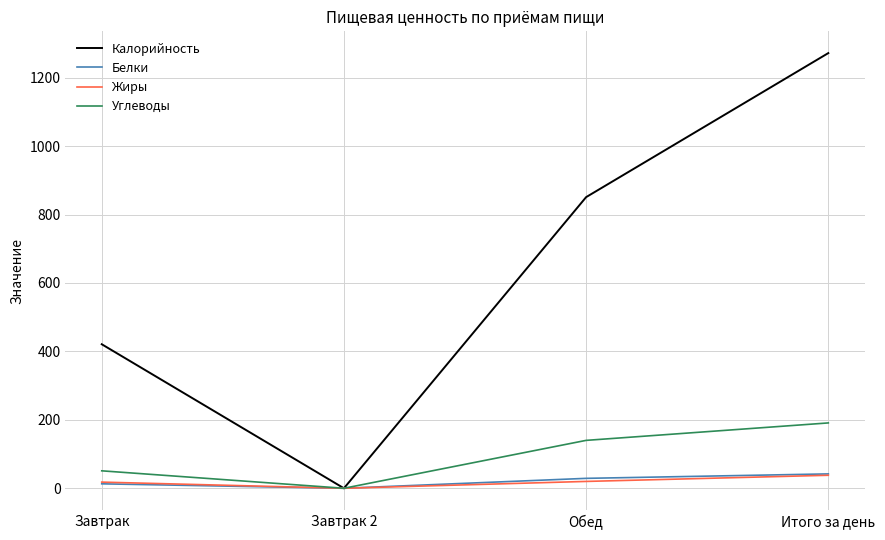

Between Завтрак and Завтрак 2, which series saw the biggest shift?

Калорийность